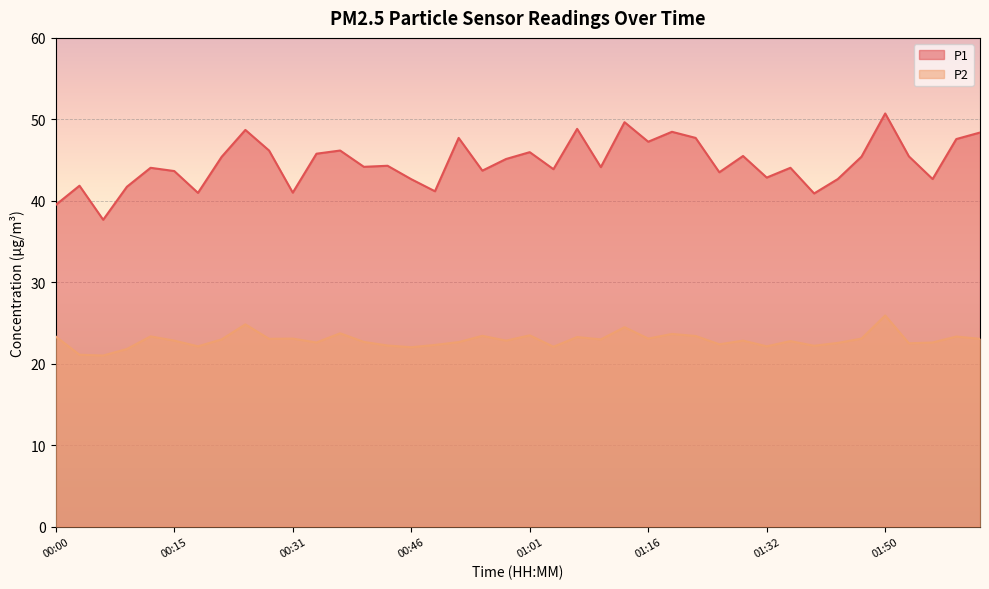

What position from the right is 01:41?

7